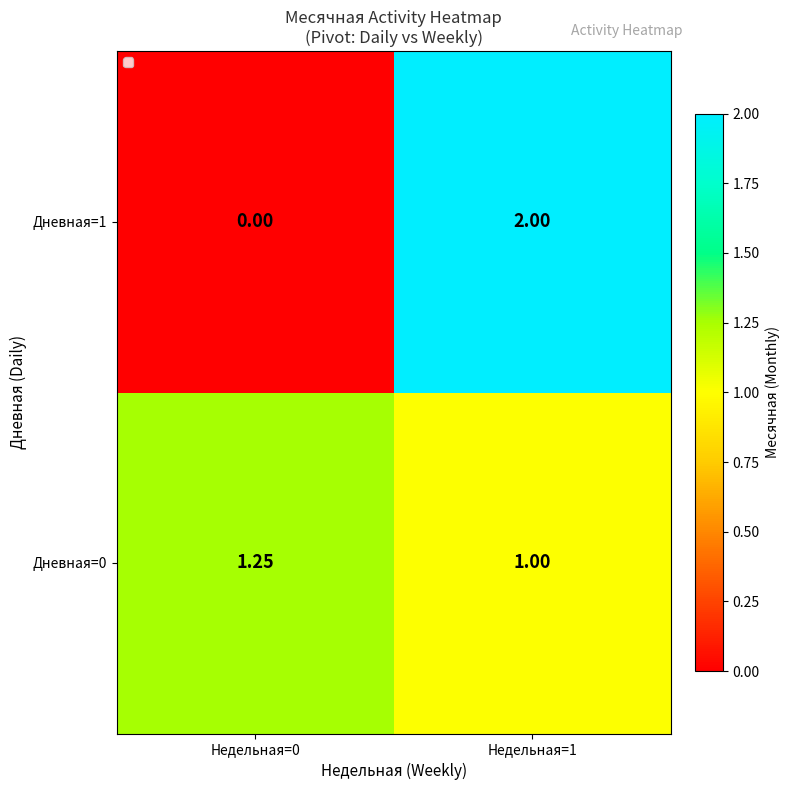

What is the difference between the highest and lowest values at Недельная=0?

1.2